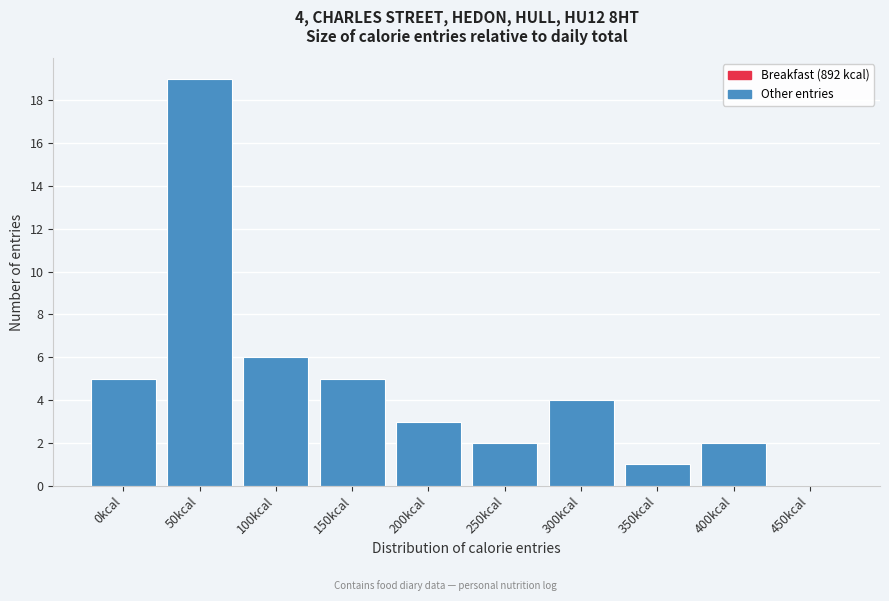

Reading left to right, list all the values displayed in this chart.

0kcal=5	50kcal=19	100kcal=6	150kcal=5	200kcal=3	250kcal=2	300kcal=4	350kcal=1	400kcal=2	450kcal=0